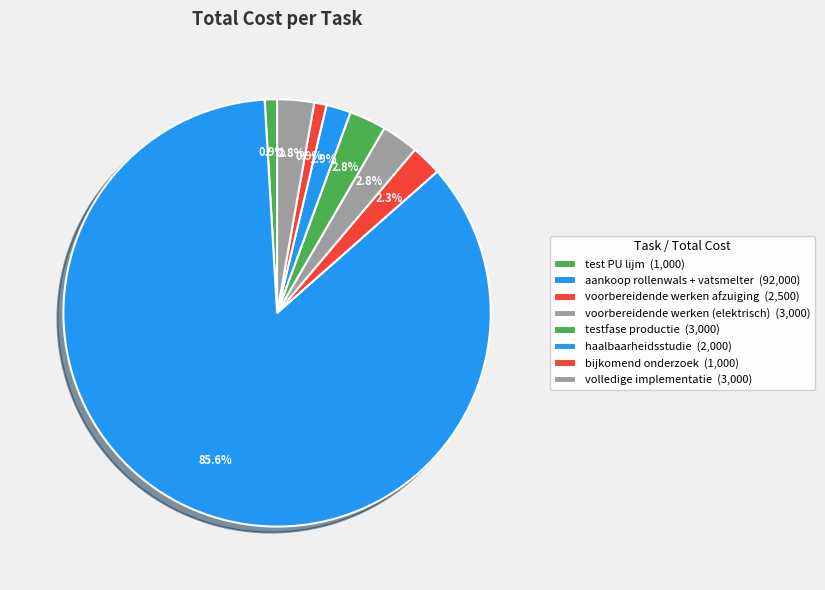

Between testfase productie and bijkomend onderzoek, which is larger?

testfase productie